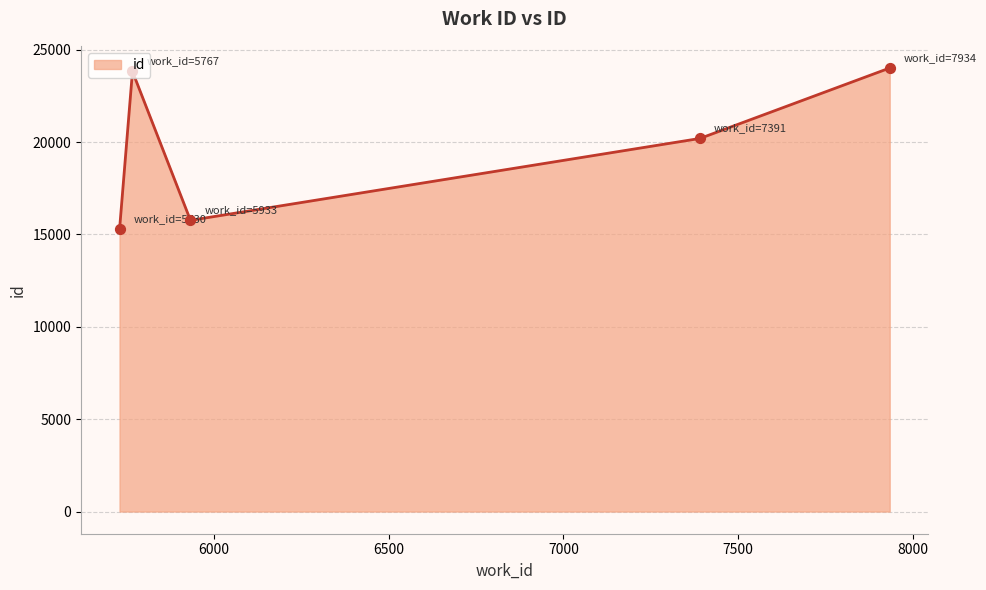

Which has a higher value, 5767 or 5933?

5767